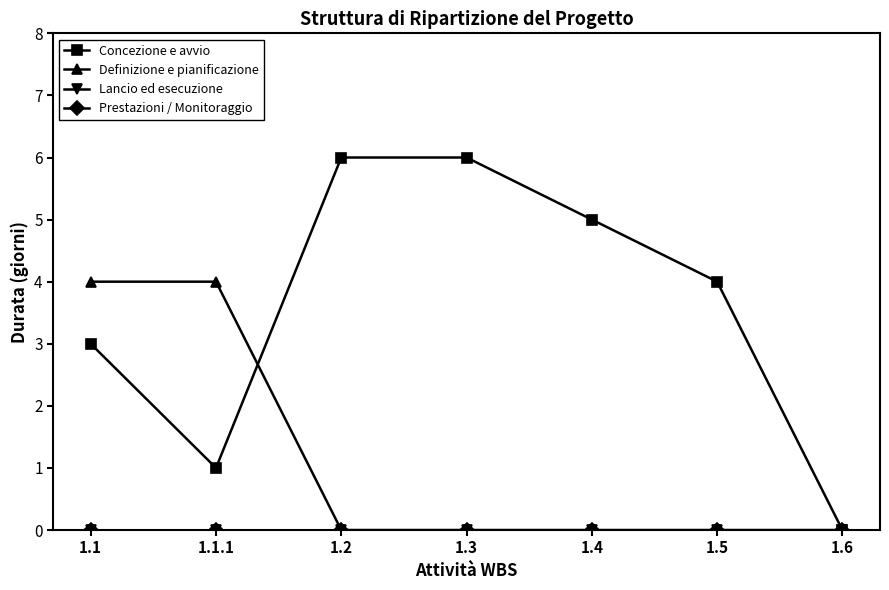

Which series has the largest total across all categories?

Concezione e avvio